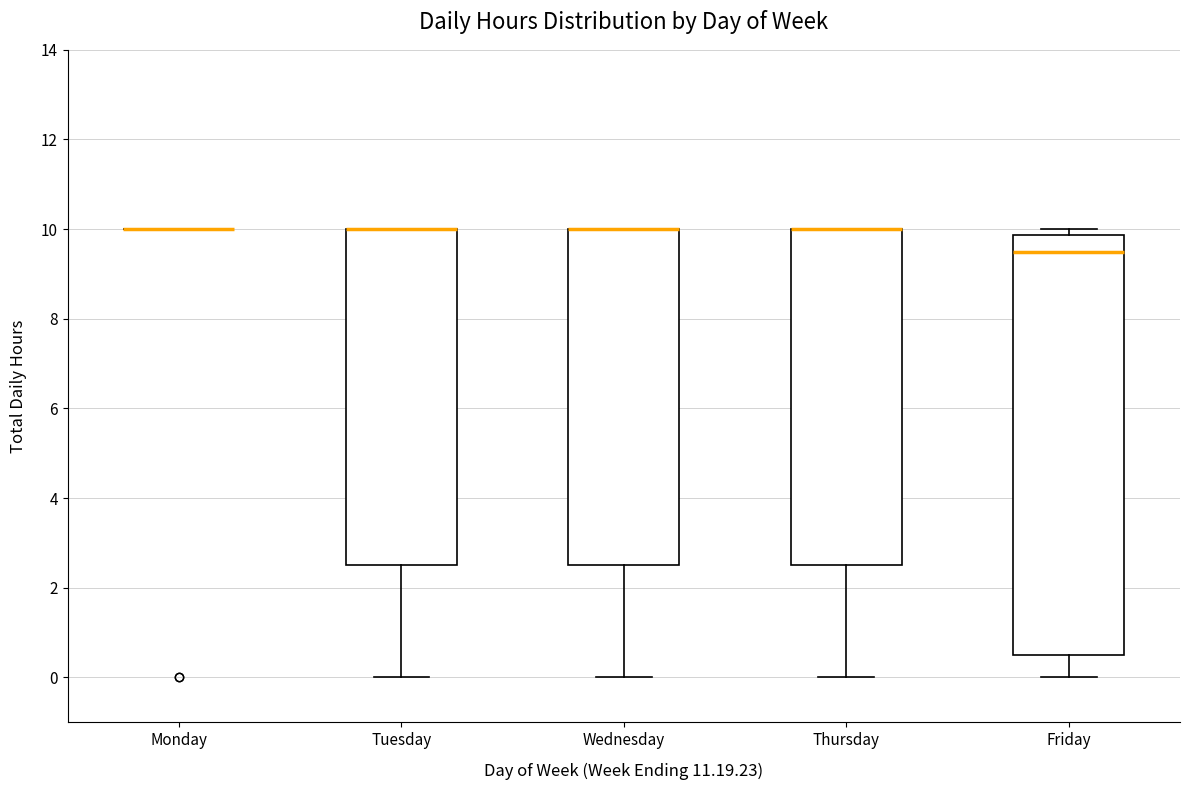

Comparing the boxes themselves (not the whiskers), which one is the tallest?

Friday